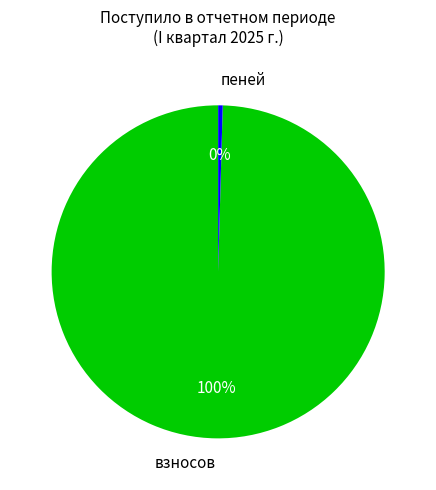

How many segments does this pie chart have?

2